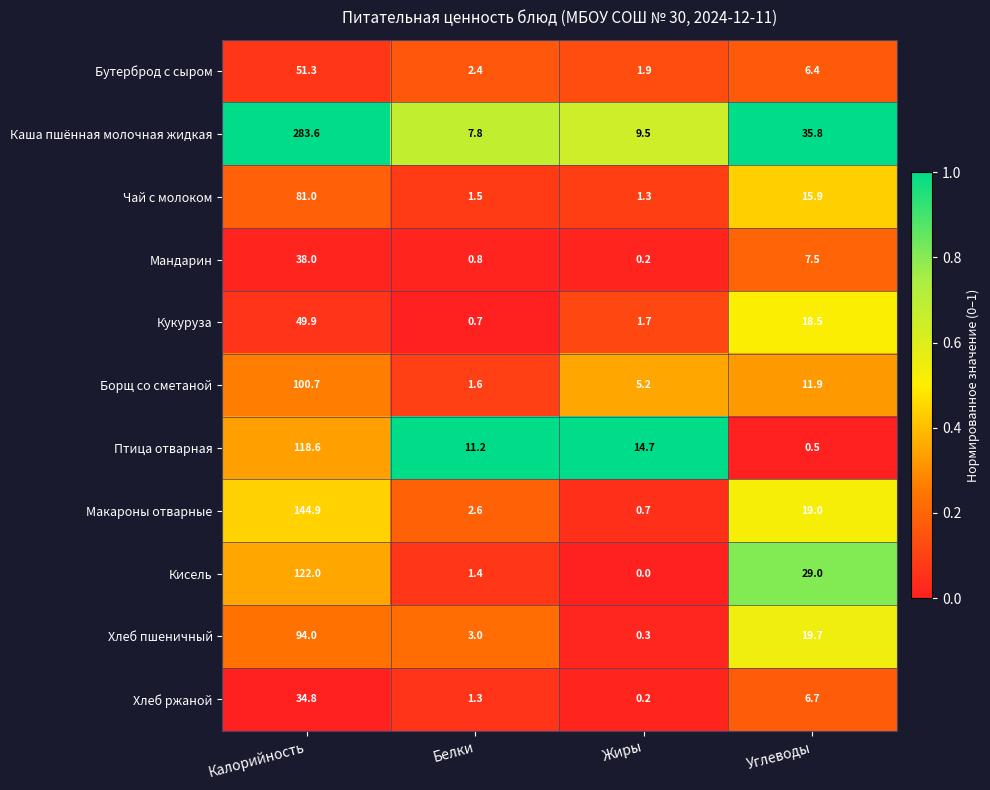

Between Калорийность and Жиры, which series saw the biggest shift?

Каша пшённая молочная жидкая